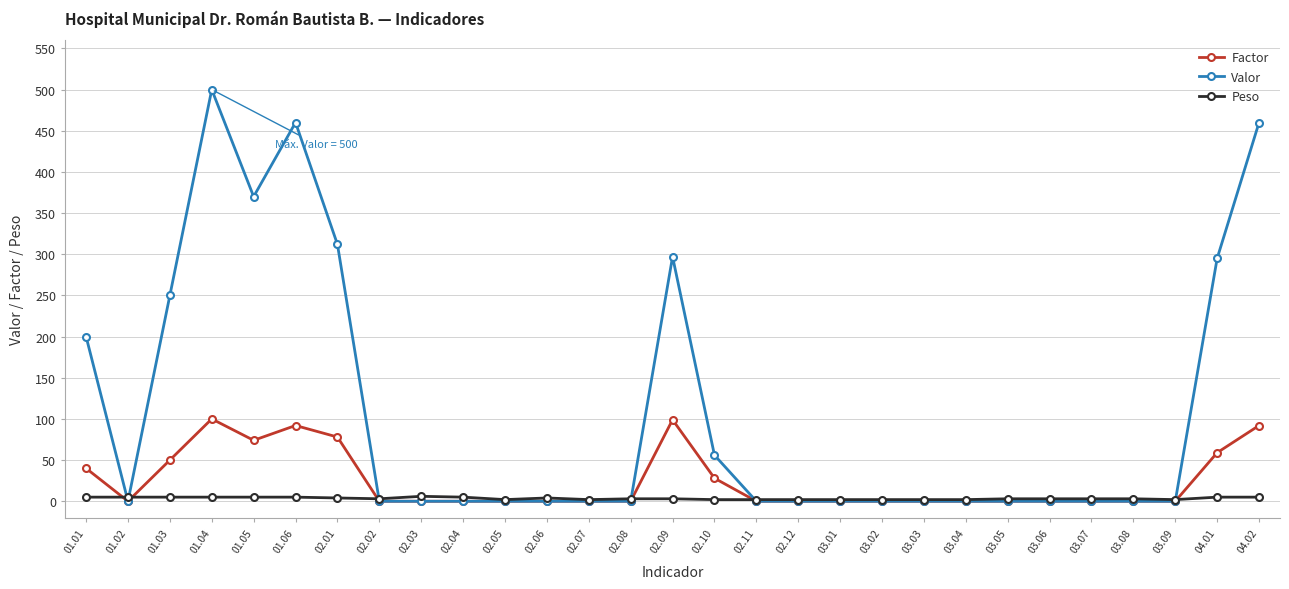

What is the greatest value displayed?

500